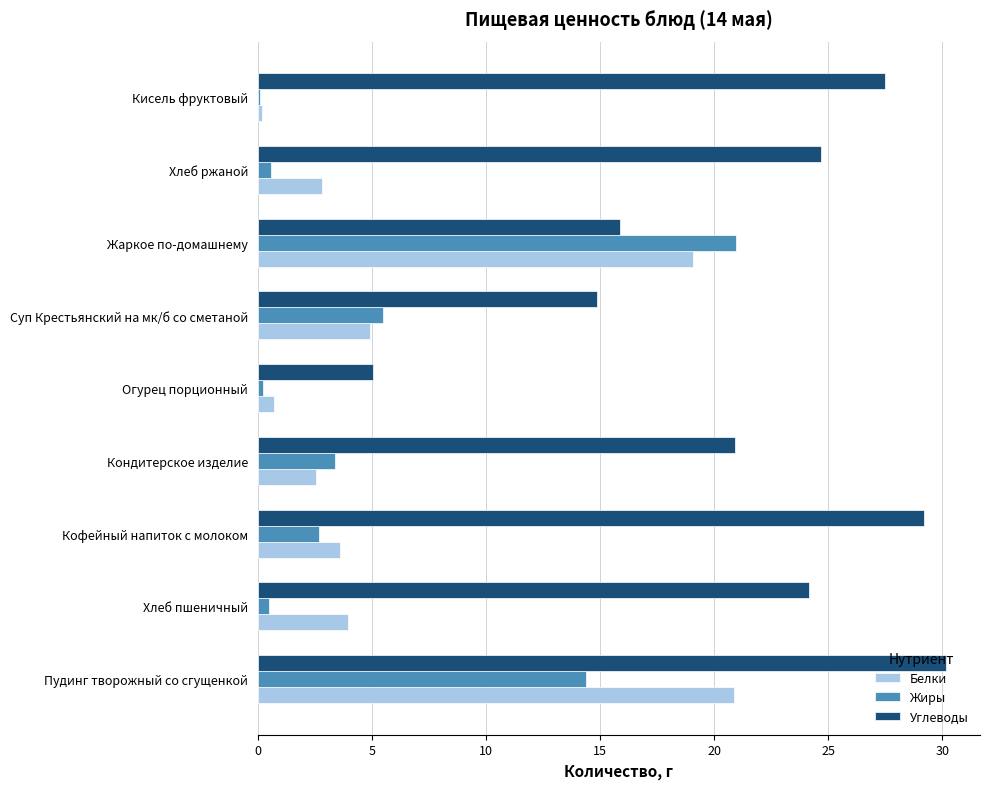

Is the value of Белки at Кофейный напиток с молоком greater than the value of Жиры at Суп Крестьянский на мк/б со сметаной?

No